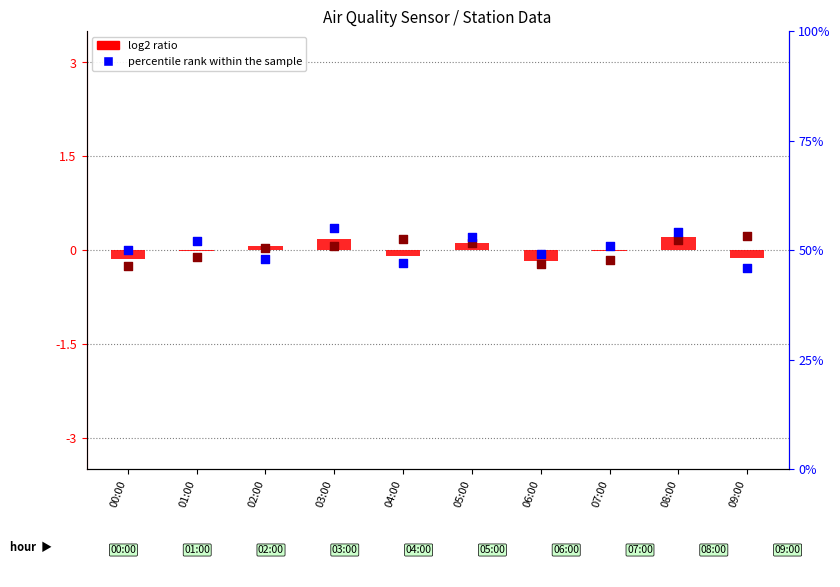

Which series has the widest spread of Y values?

percentile rank within the sample